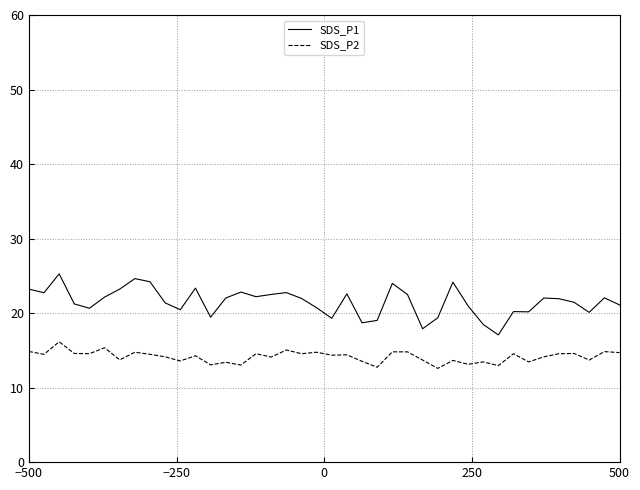

Which series has the largest total across all categories?

SDS_P1